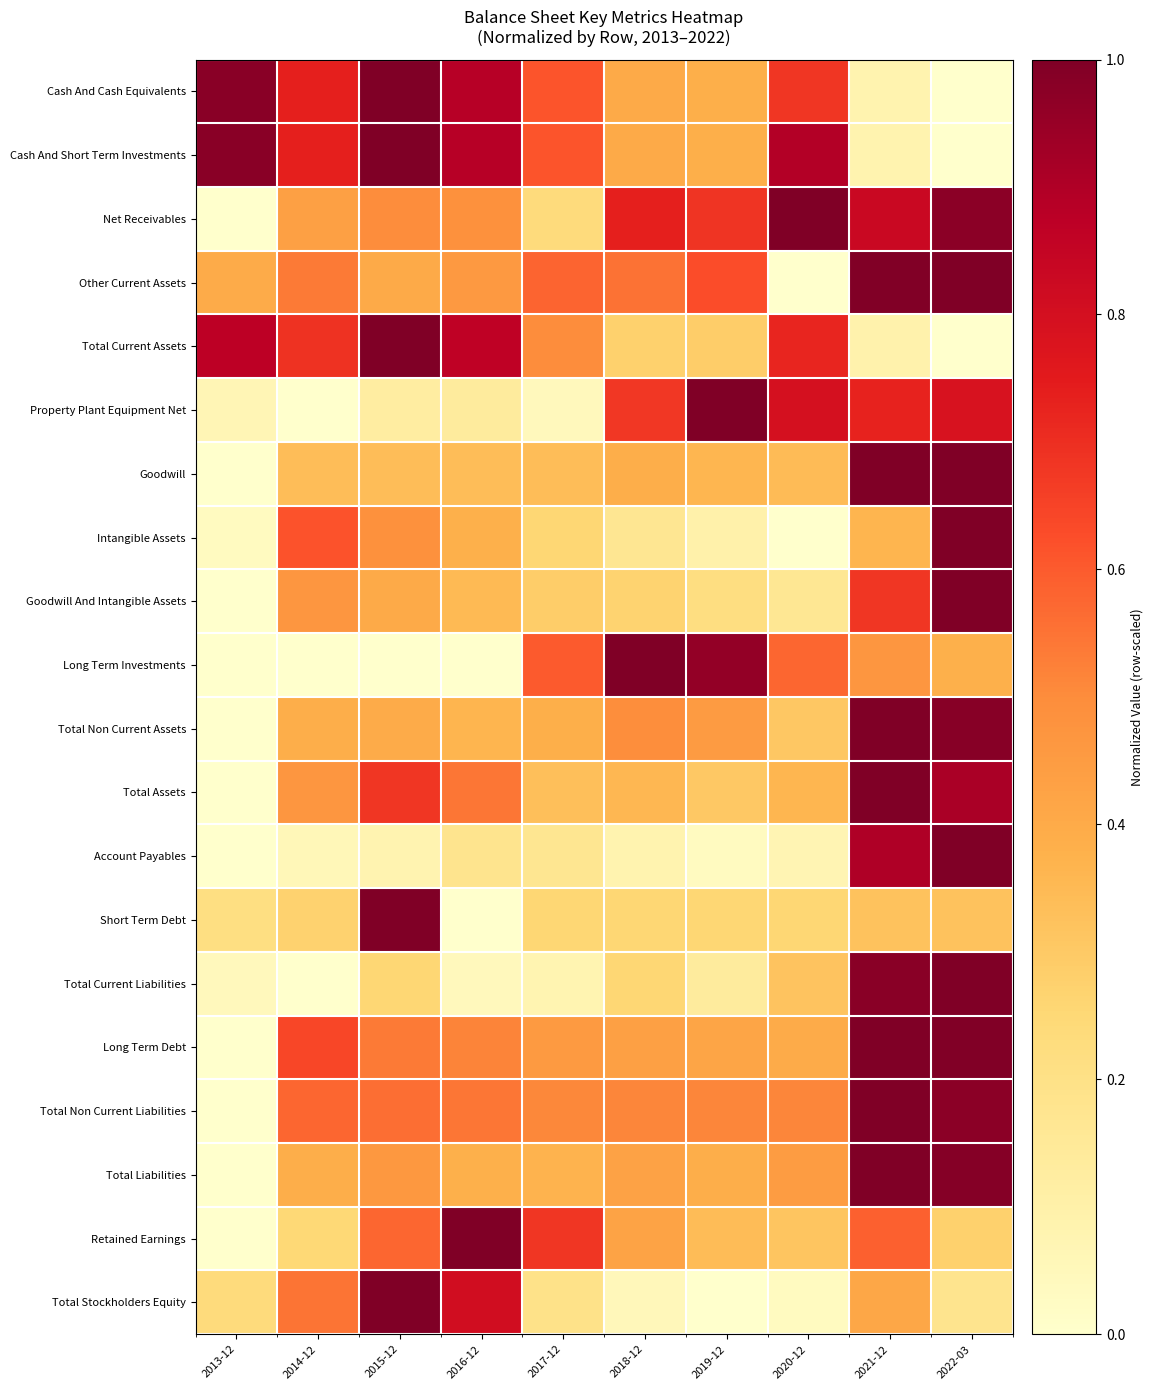

What is the maximum value shown in the chart?

1.0